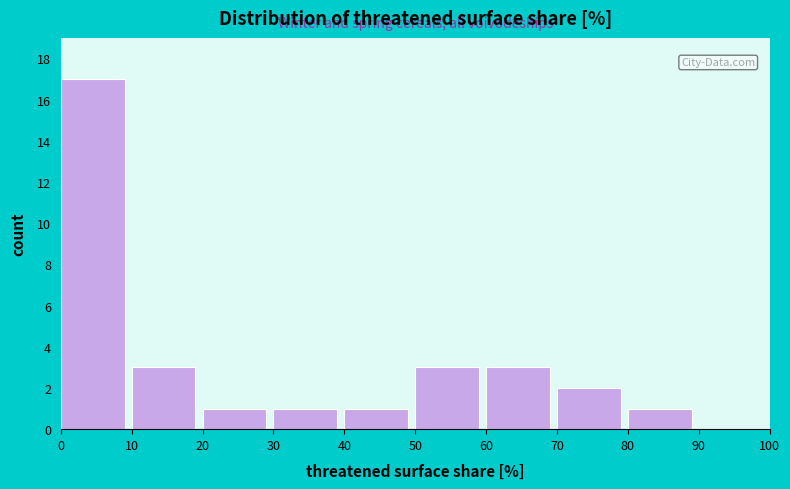

Which range on the x-axis has the tallest bar?

0 to 10